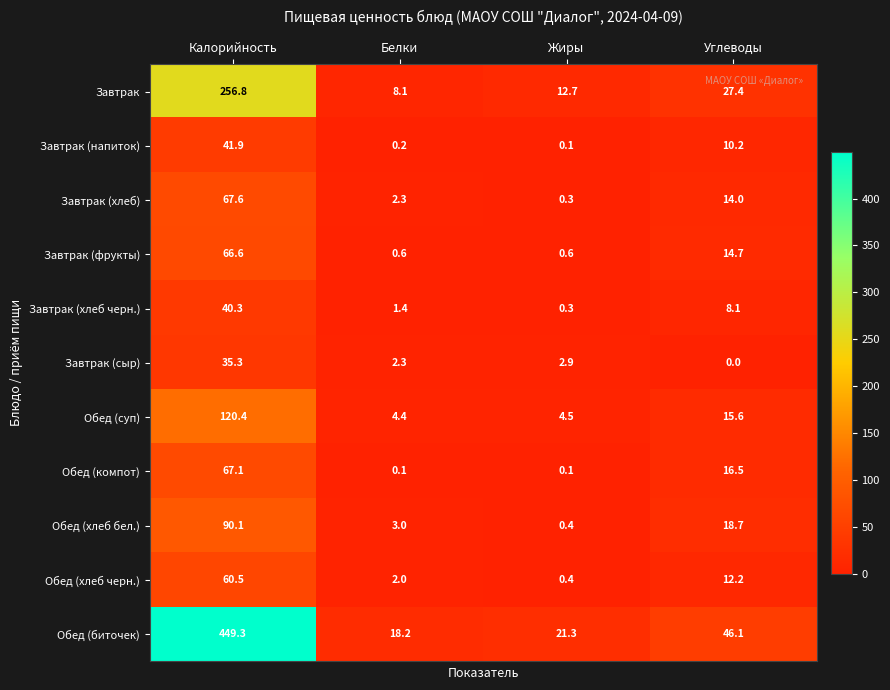

The Завтрак (хлеб) series shows 9.6 at Углеводы. True or false?

False